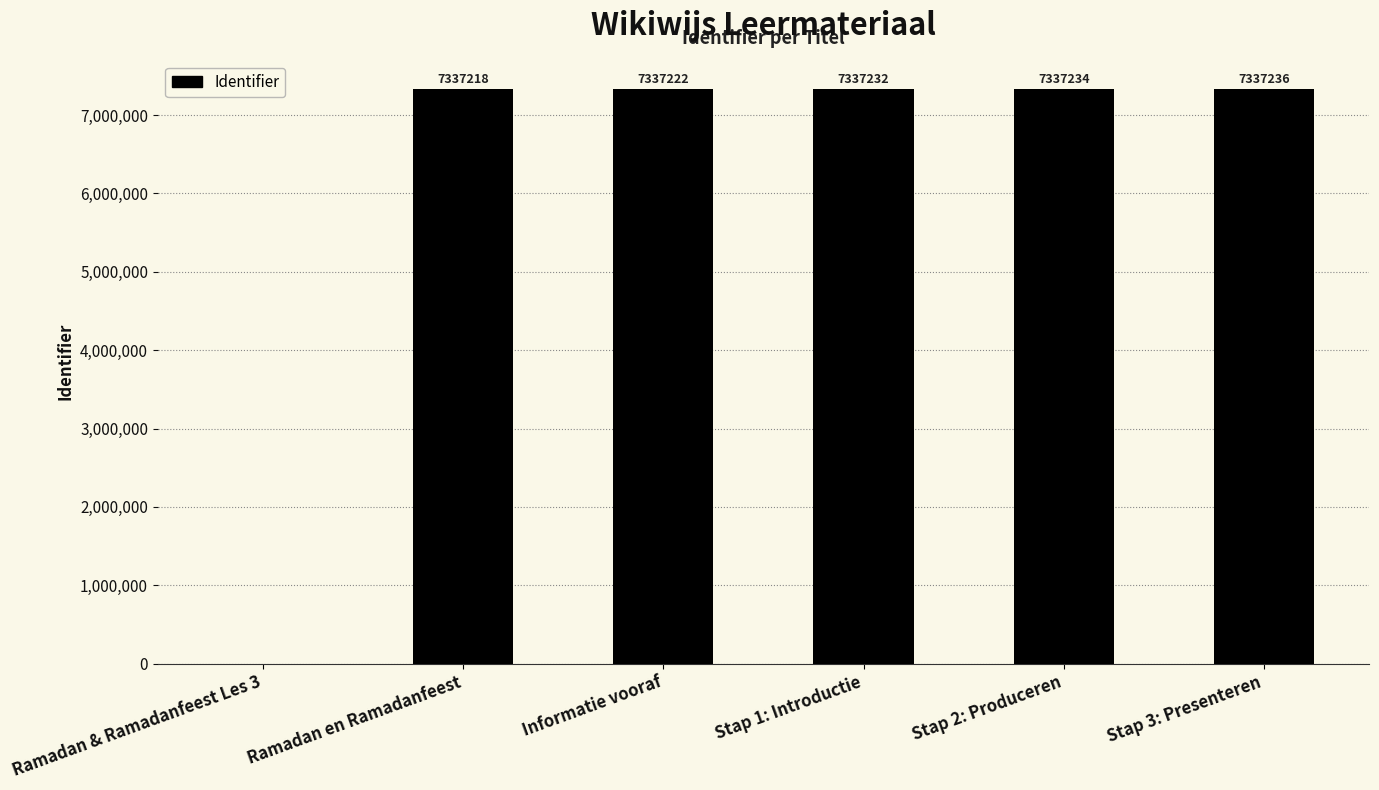

The value at Ramadan en Ramadanfeest is 7337218. True or false?

True